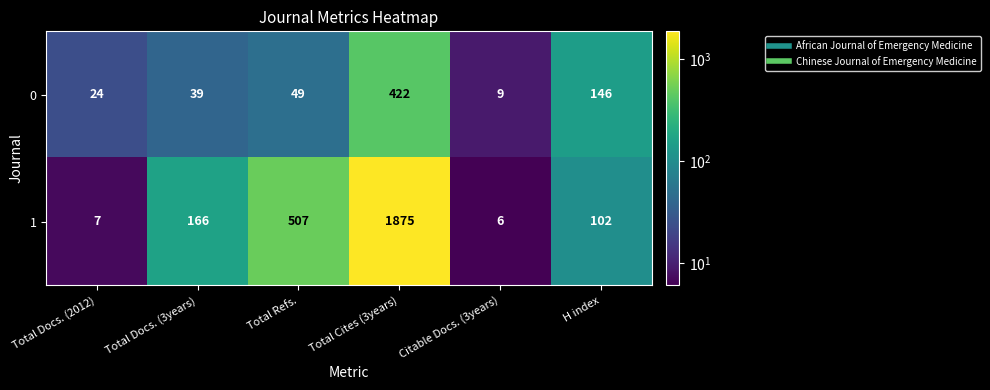

What is the maximum value shown in the chart?

1875